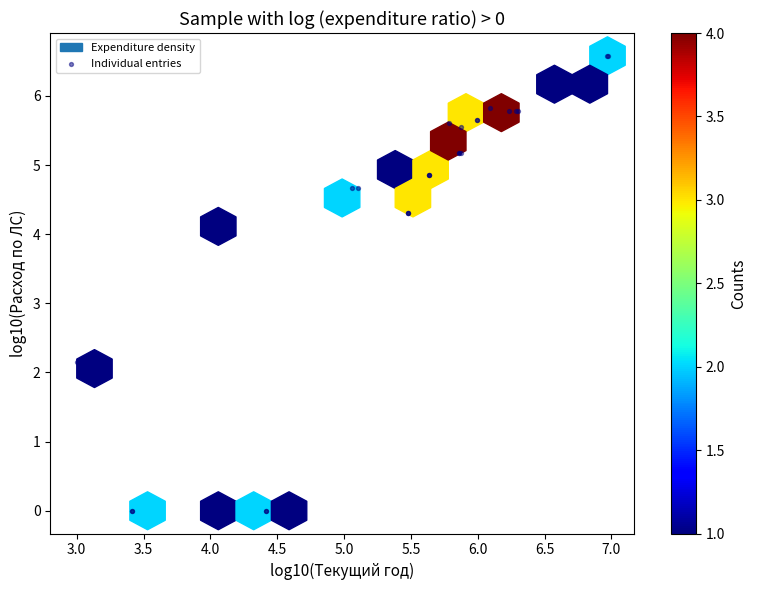

What Y value in the scatter plot is closest to 3?

2.2